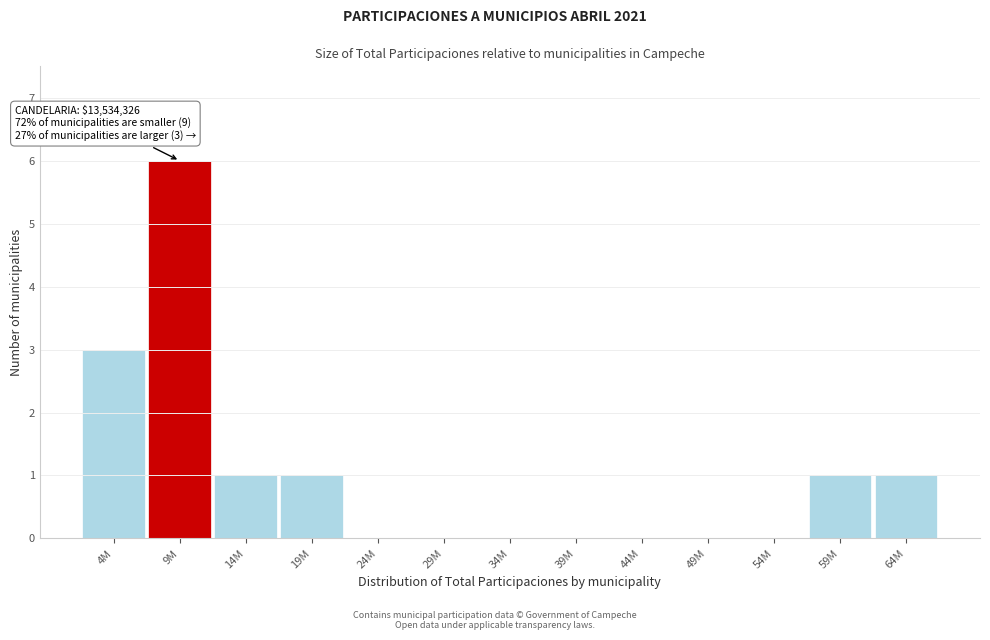

What is the change in value from 9M to 44M?

-6